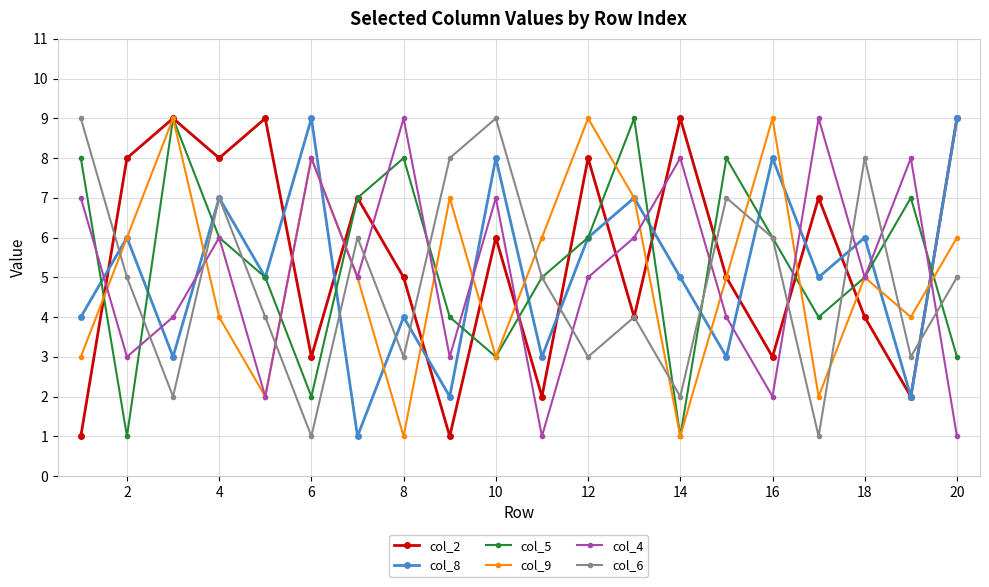

What is the difference between the maximum and minimum values in the col_2 series?

8